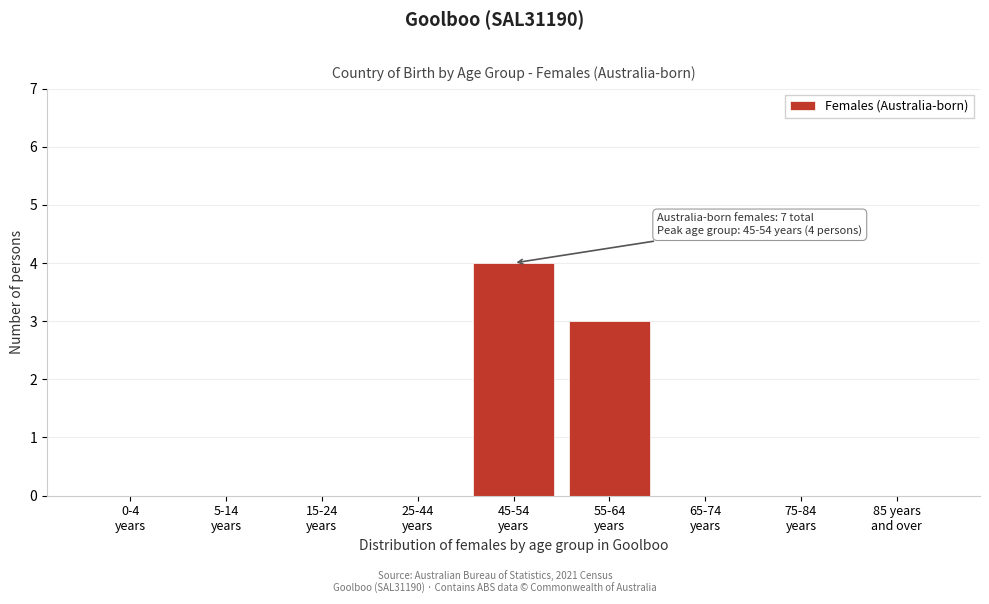

What is the sum of all values?

7